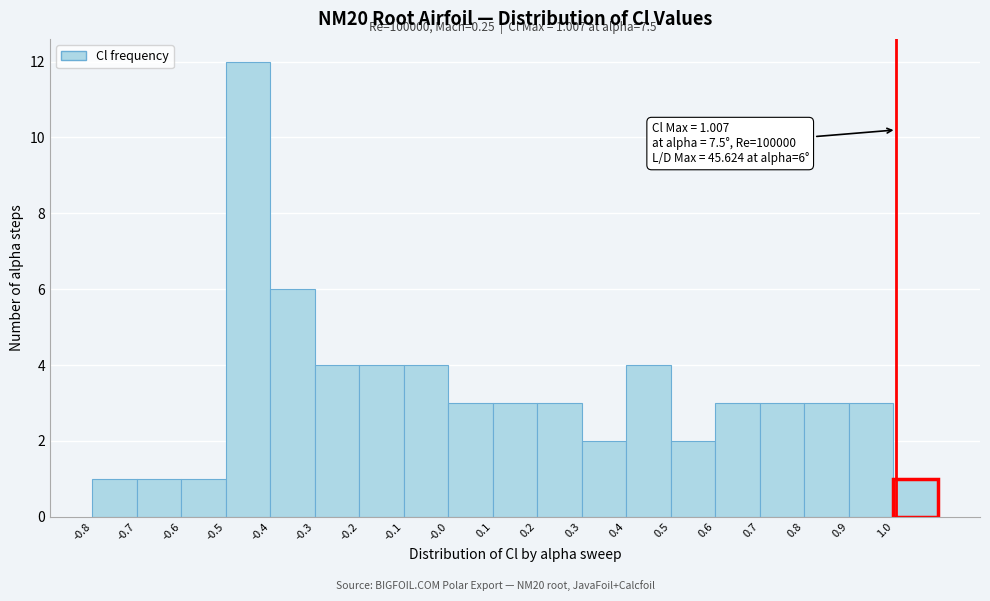

Which range on the x-axis has the tallest bar?

-0.5 to -0.4